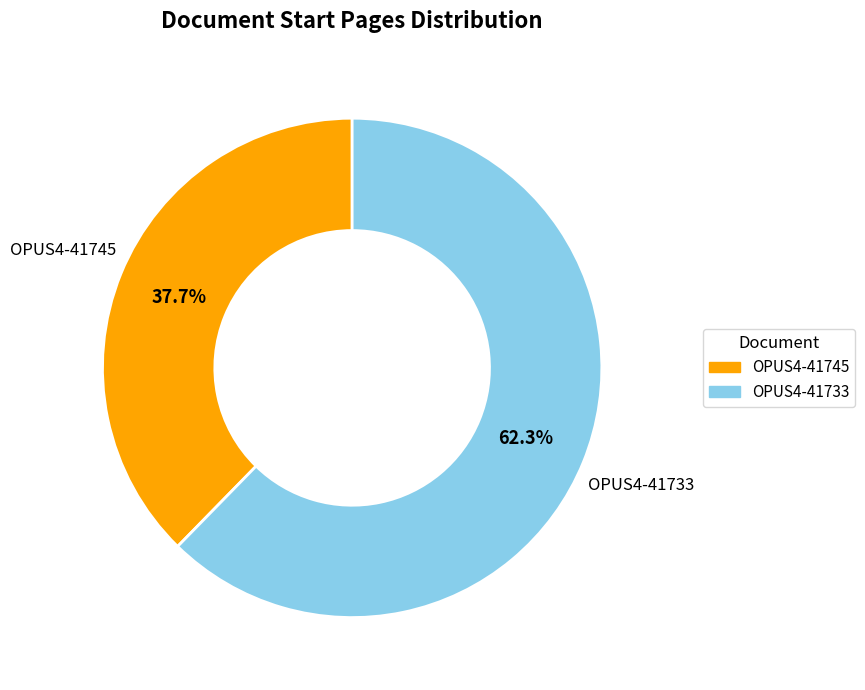

To the nearest percent, what is the difference between the OPUS4-41745 and OPUS4-41733 slice percentages?

25%